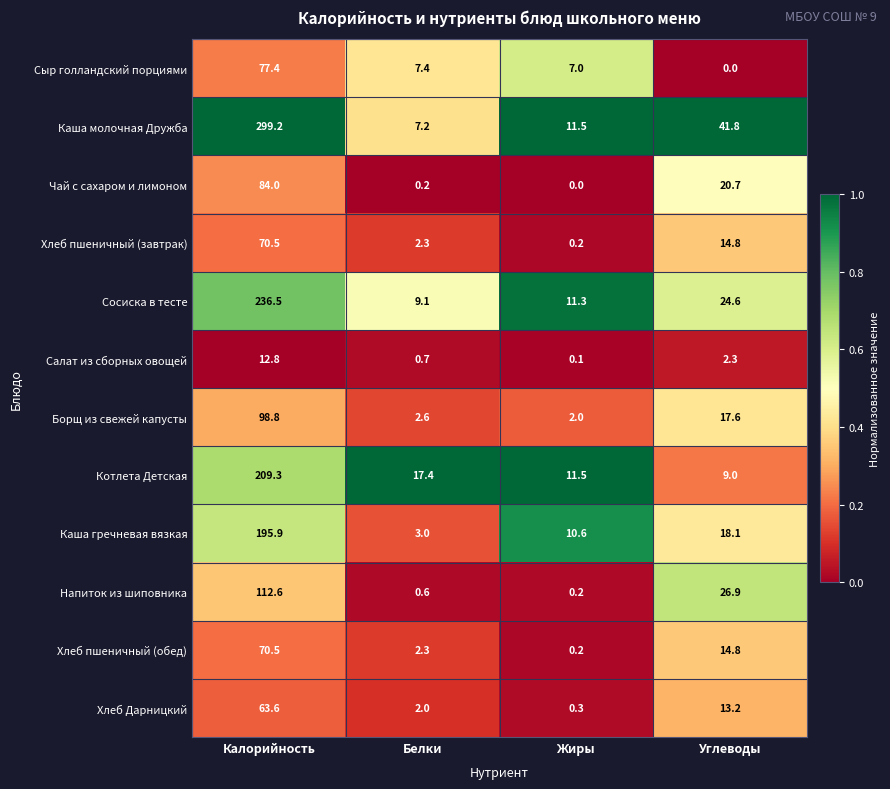

At which category is the sum across all series the highest?

Калорийность